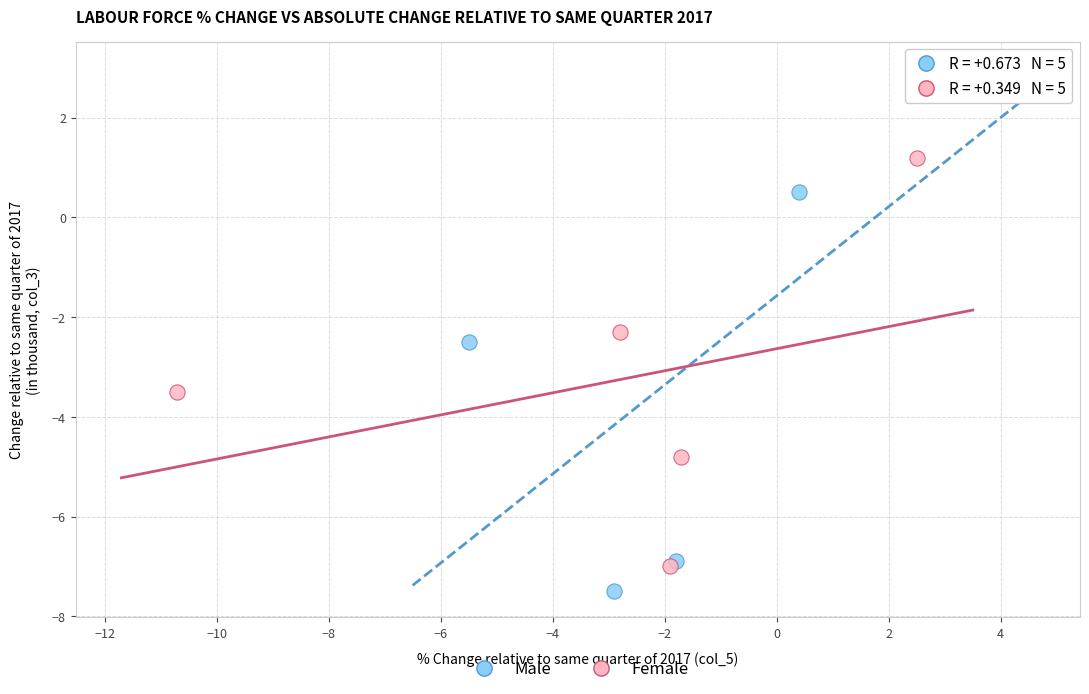

Which series reaches the minimum Y coordinate?

Male